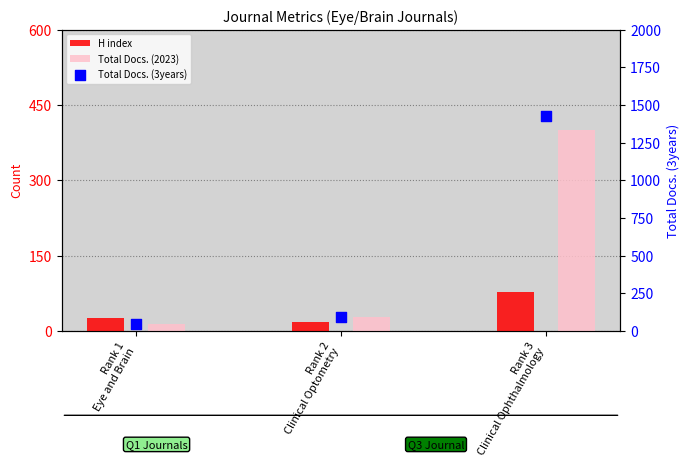

What is the total value across all series at Rank 1
Eye and Brain?

85